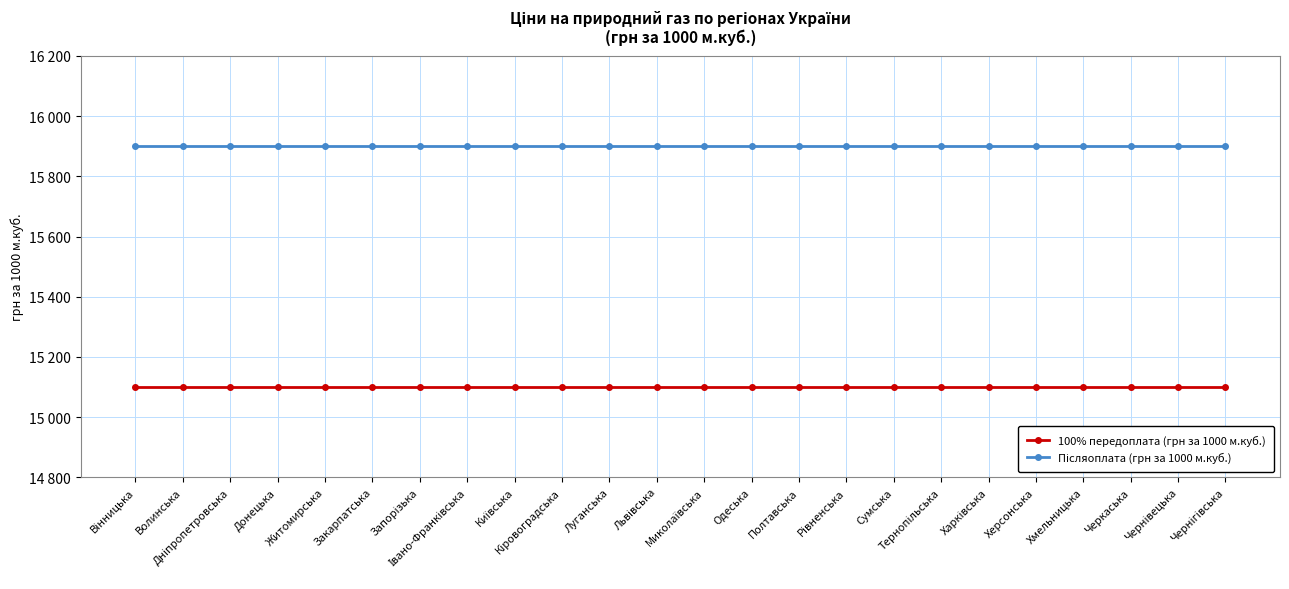

Reading right to left, extract all data points from this chart.

100% передоплата (грн за 1000 м.куб.): 15100	15100	15100	15100	15100	15100	15100	15100	15100	15100	15100	15100	15100	15100	15100	15100	15100	15100	15100	15100	15100	15100	15100	15100
Післяоплата (грн за 1000 м.куб.): 15900	15900	15900	15900	15900	15900	15900	15900	15900	15900	15900	15900	15900	15900	15900	15900	15900	15900	15900	15900	15900	15900	15900	15900